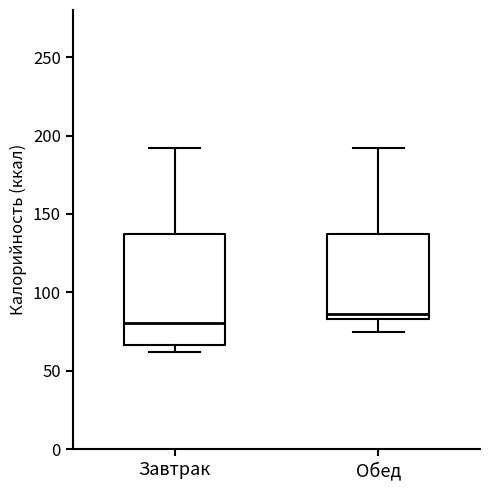

Which box has the highest median line?

Обед